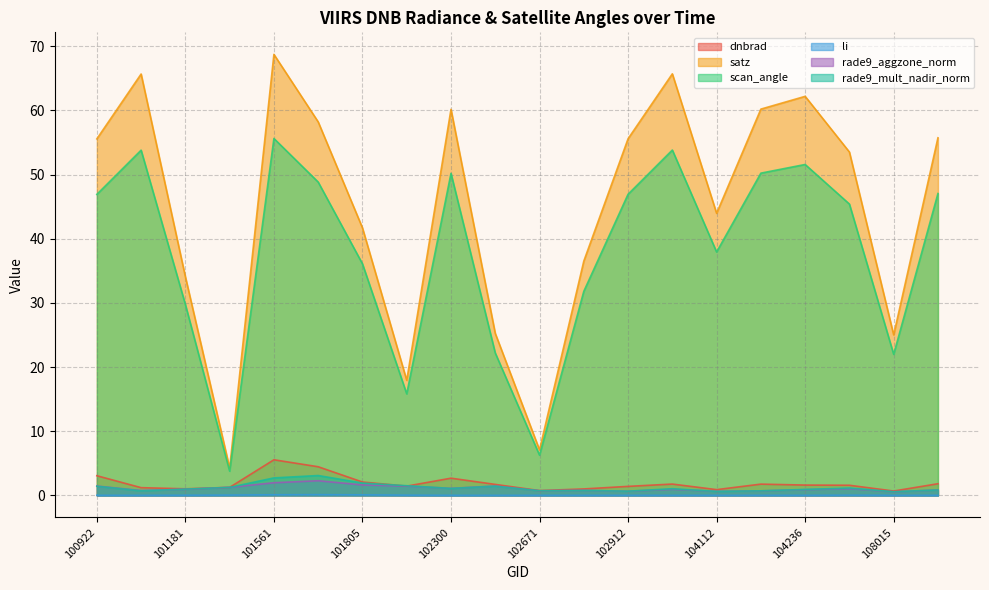

How many lines are shown in the chart?

6